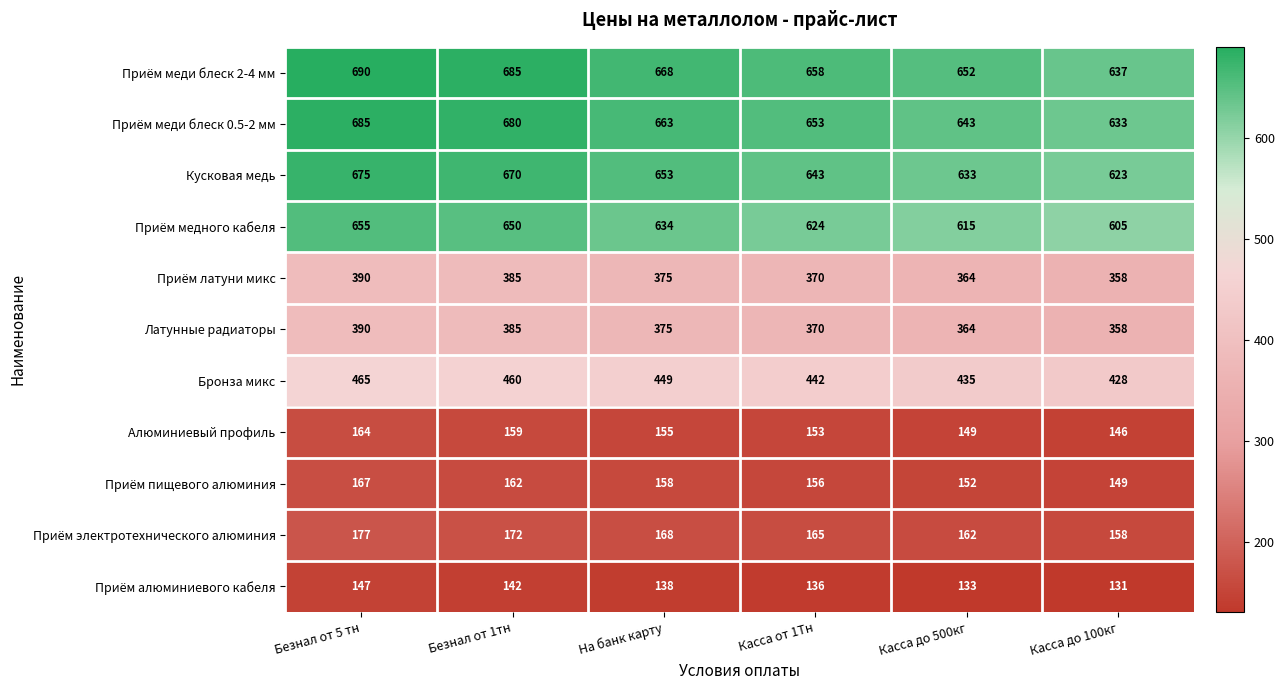

What is the spread (max minus min) of values at На банк карту?

530